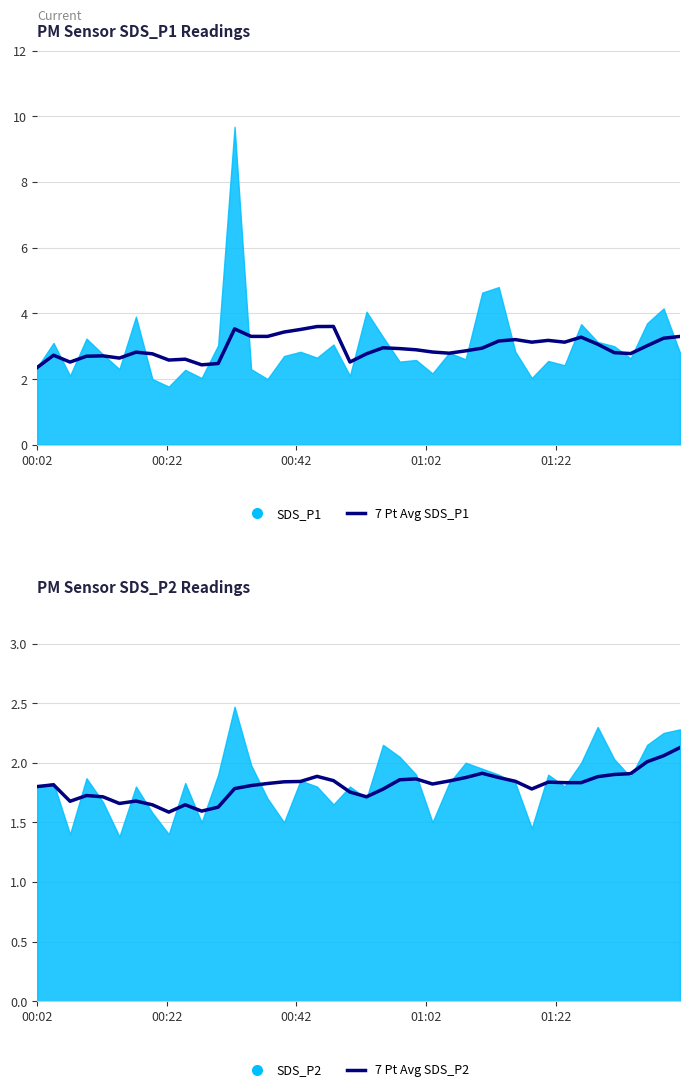

At how many categories does at least one series exceed 2?

40